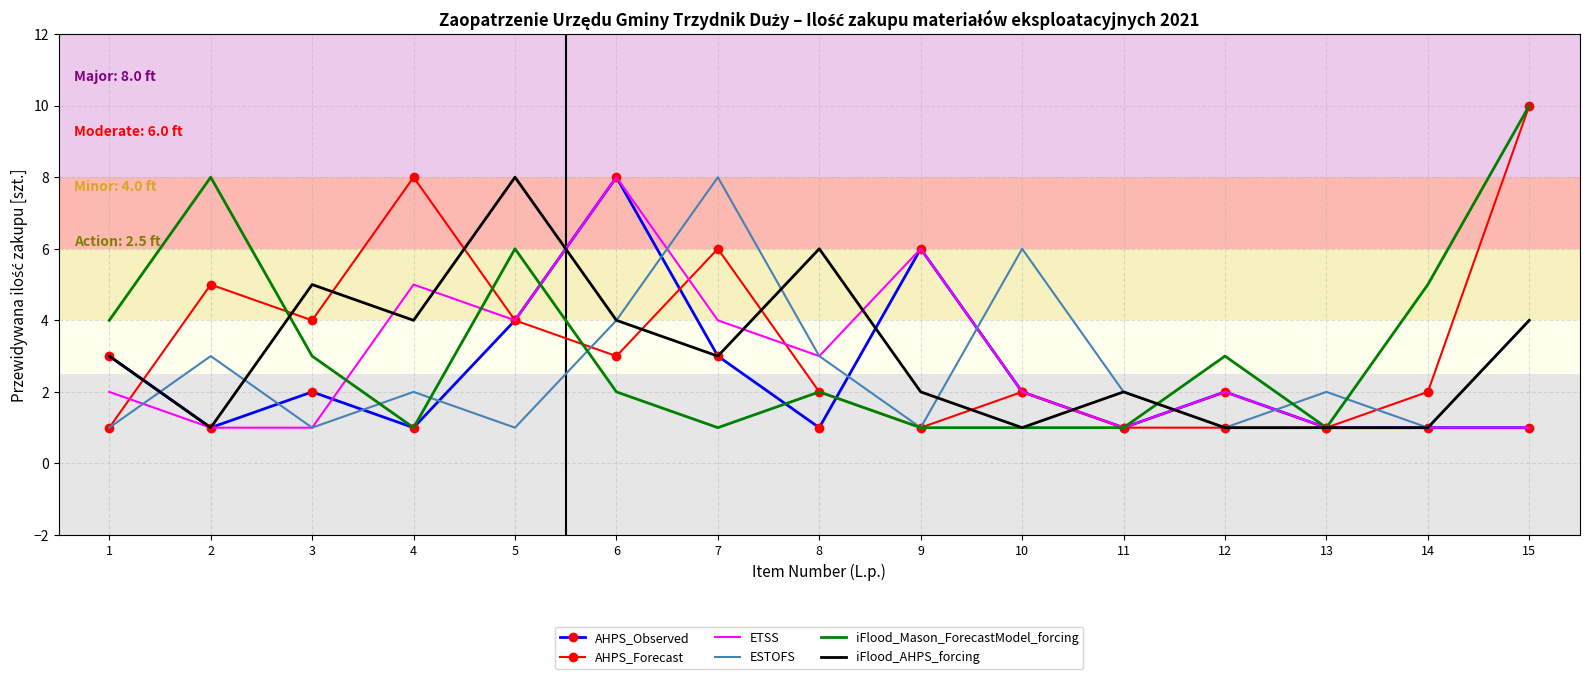

The ETSS series shows 2 at 4. True or false?

False